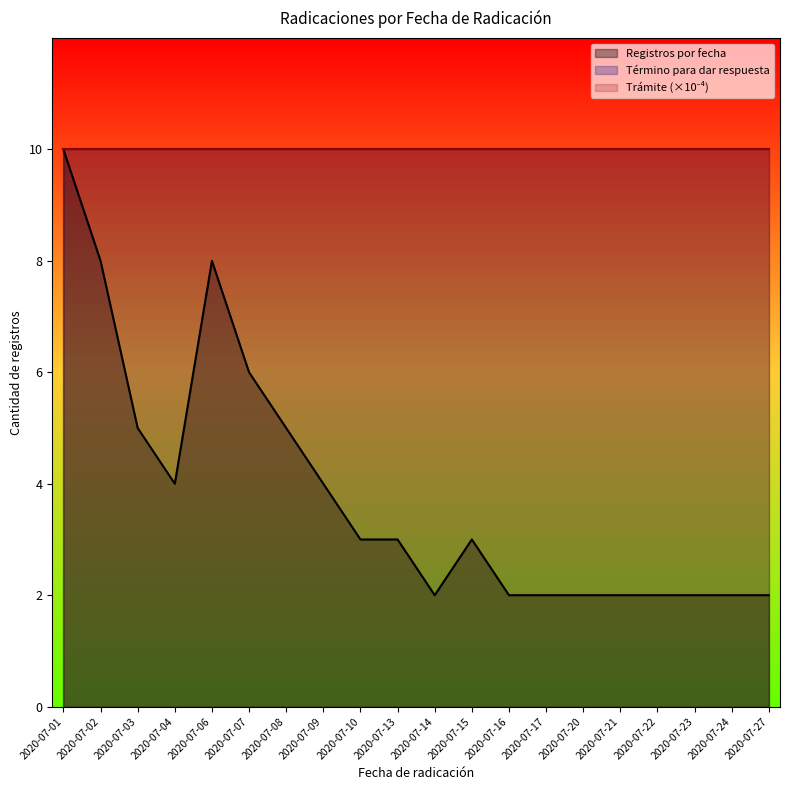

List the labels in order of value, largest first.

2020-07-01, 2020-07-02, 2020-07-06, 2020-07-07, 2020-07-03, 2020-07-08, 2020-07-04, 2020-07-09, 2020-07-10, 2020-07-13, 2020-07-15, 2020-07-14, 2020-07-16, 2020-07-17, 2020-07-20, 2020-07-21, 2020-07-22, 2020-07-23, 2020-07-24, 2020-07-27